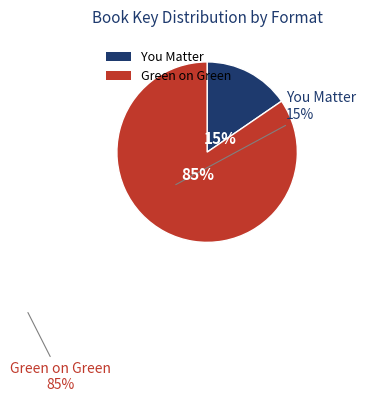

Count the number of slices in the pie.

2